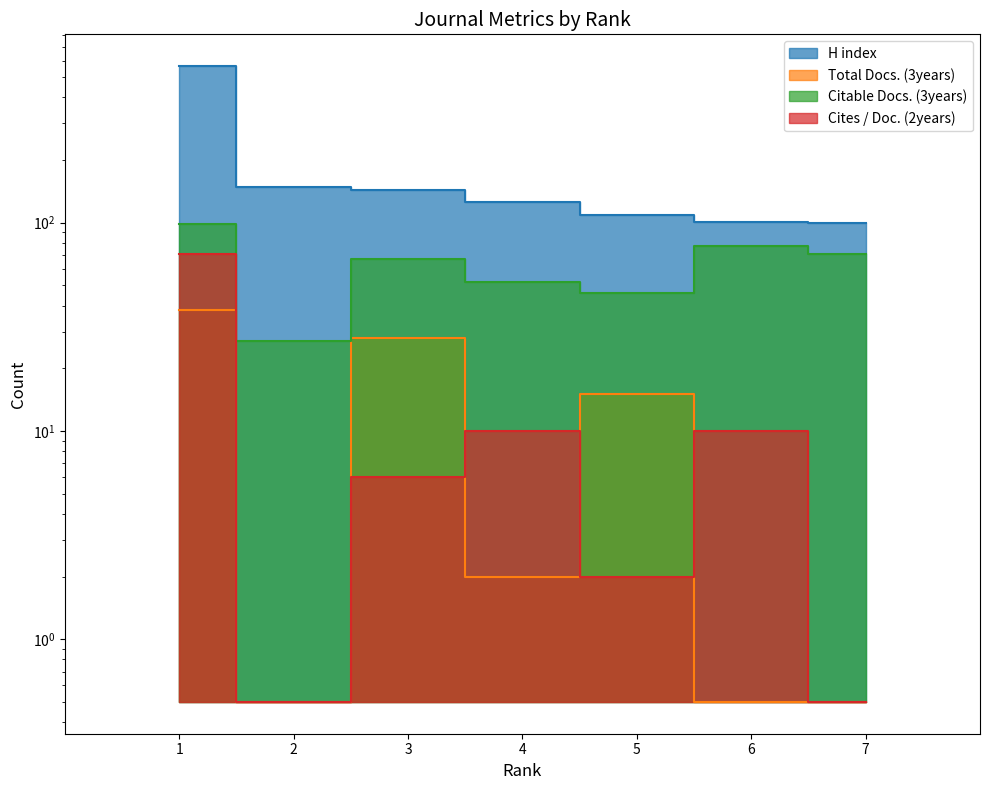

What is the sum of all Cites / Doc. (2years) values?

100.0